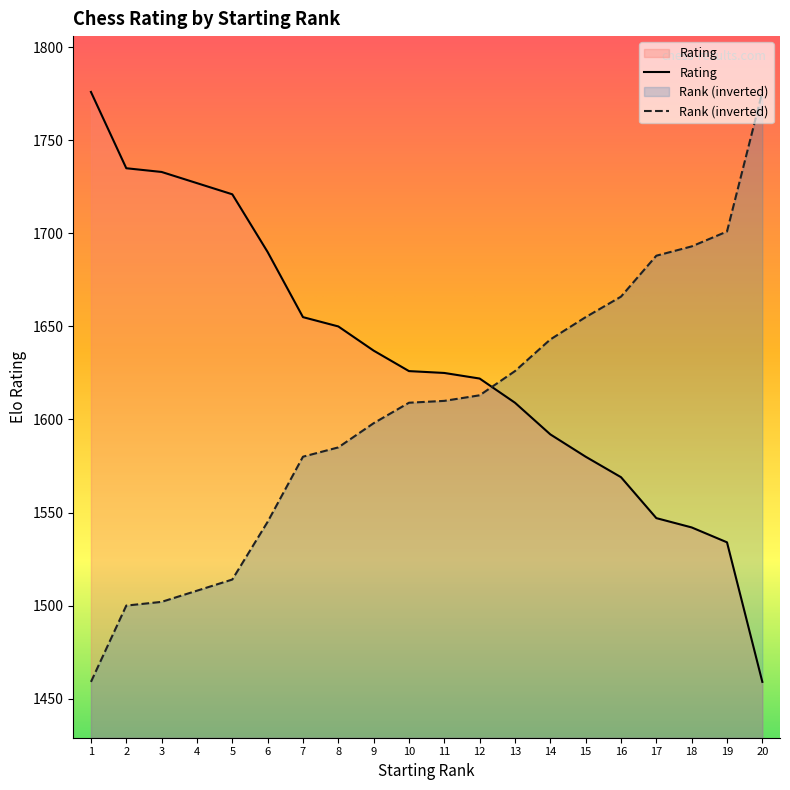

At which label does Rating reach its peak?

1